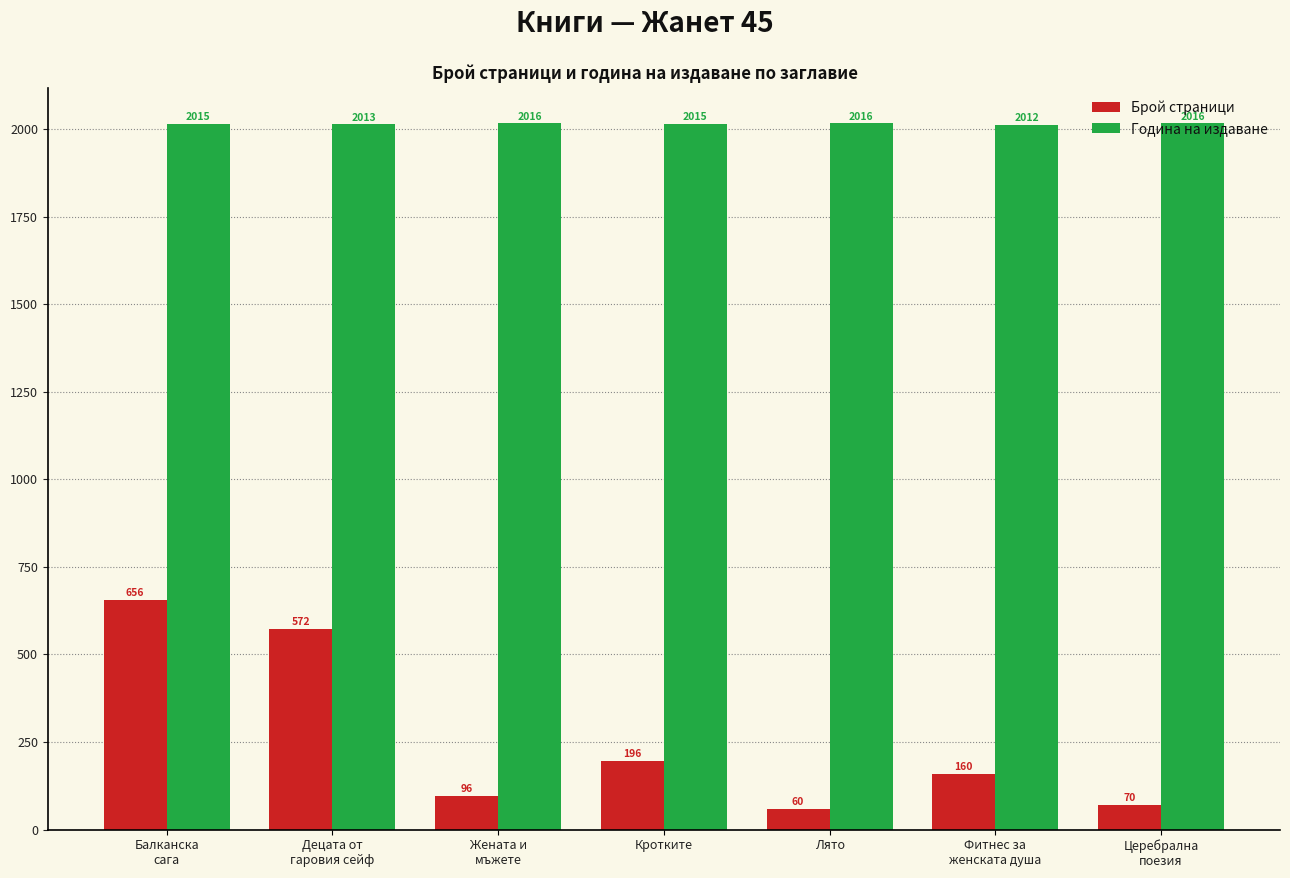

Read the Година на издаване value at Лято.

2016